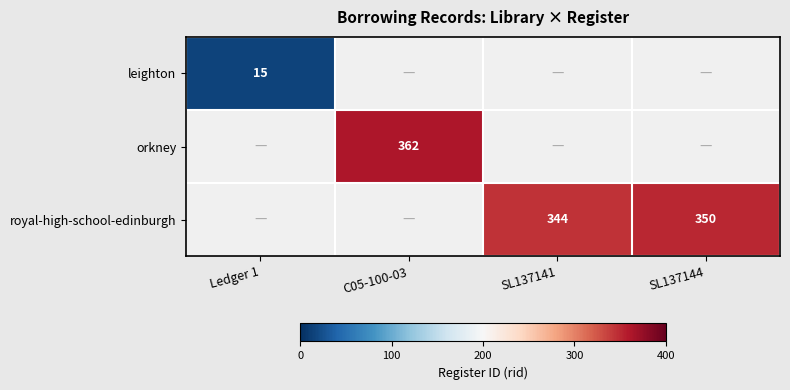

Is it true that leighton equals 15 at Ledger 1?

True